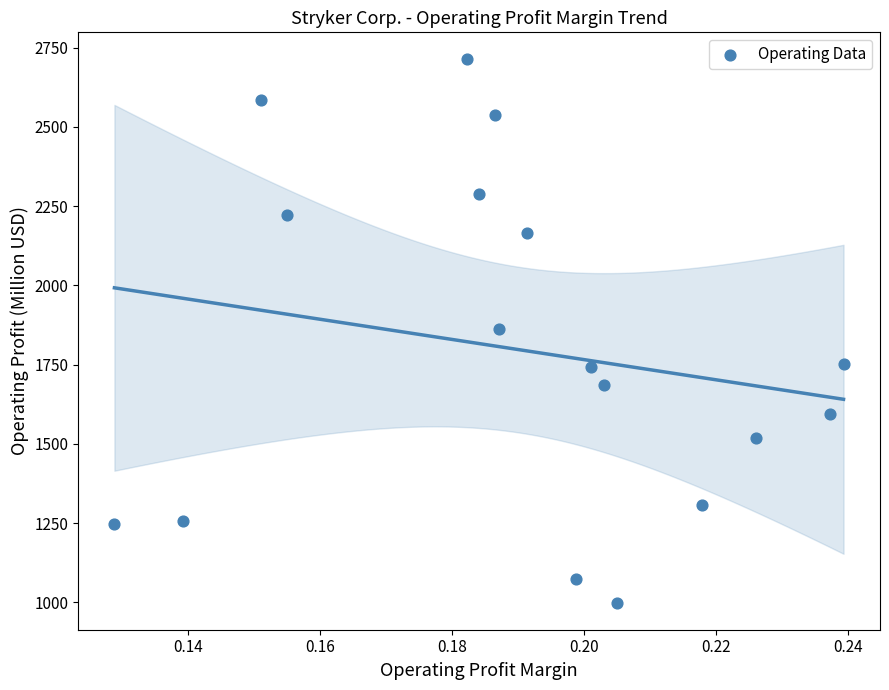

What is the range of Y values (max minus min)?

1714